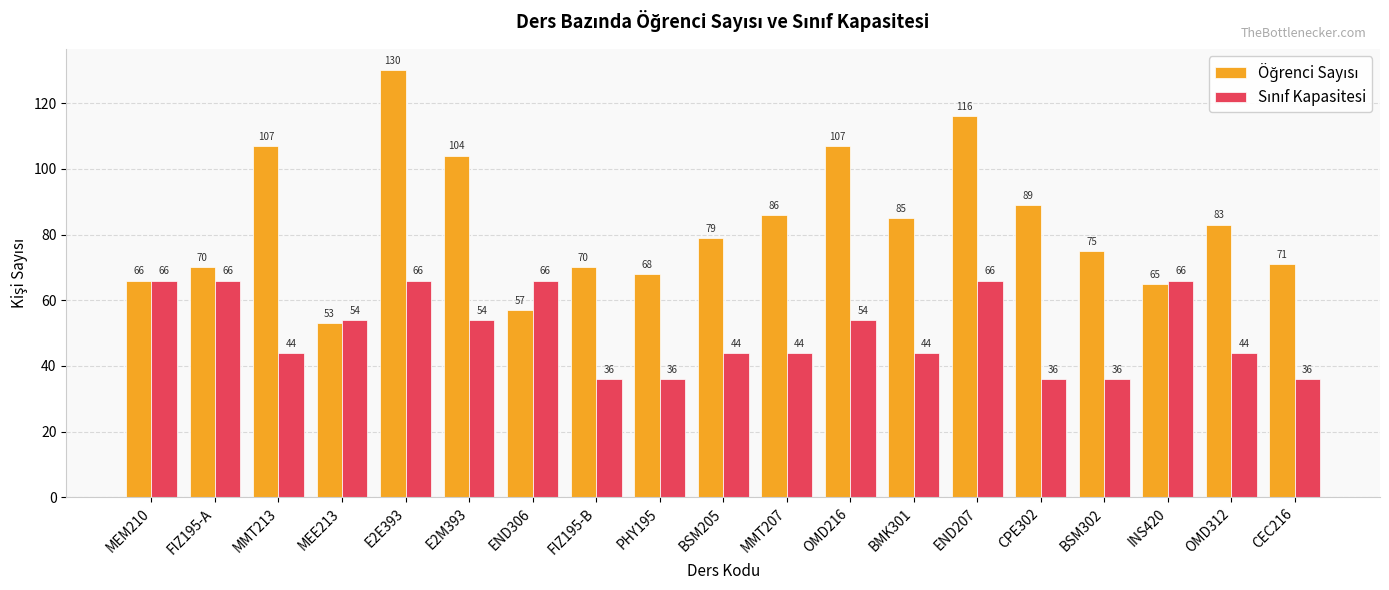

At which category is the sum across all series the highest?

E2E393